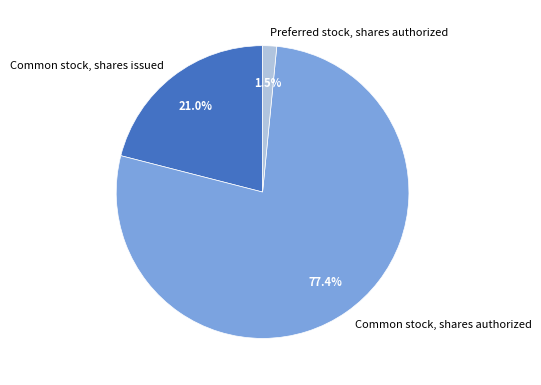

To the nearest percent, what is the combined percentage of Preferred stock, shares authorized and Common stock, shares authorized?

79%